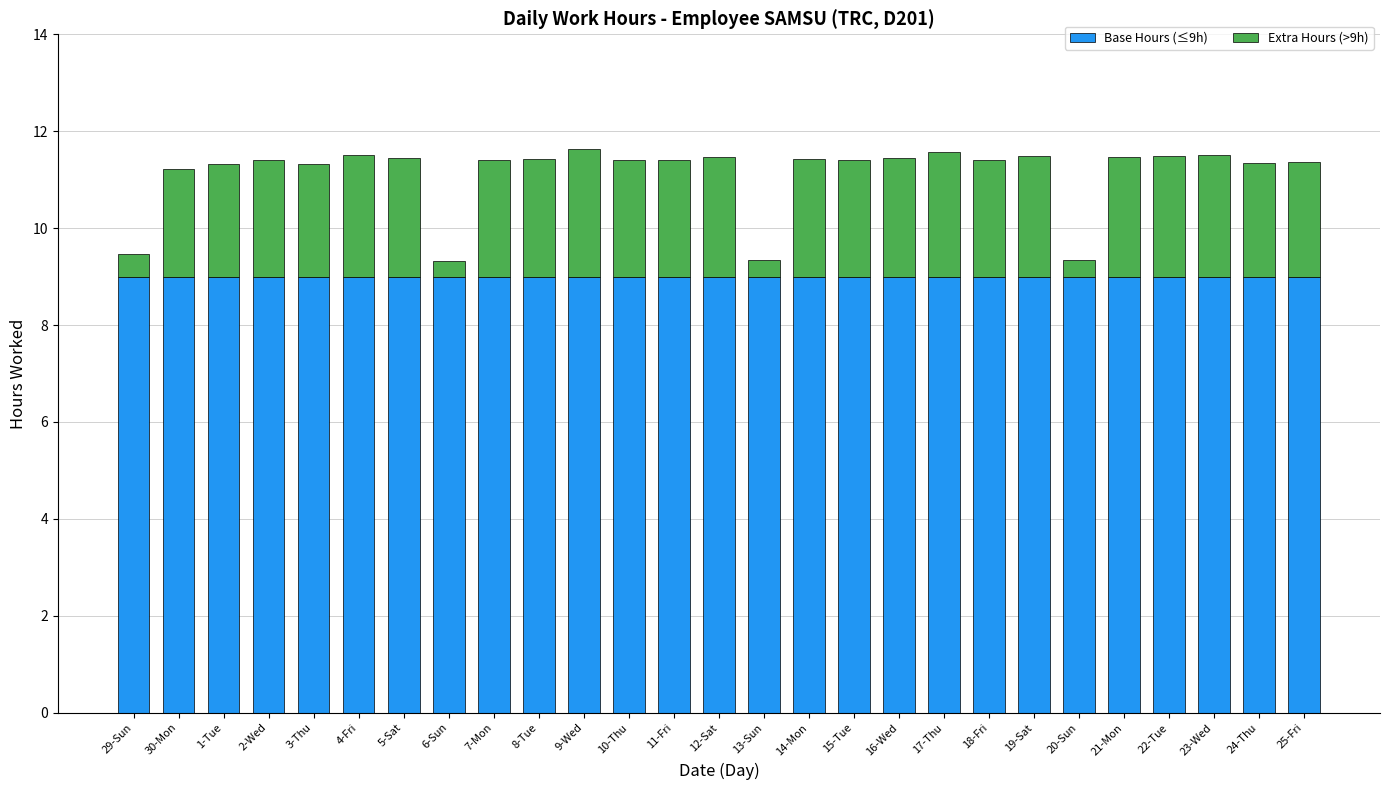

What is the total value across all series at 3-Thu?

11.3